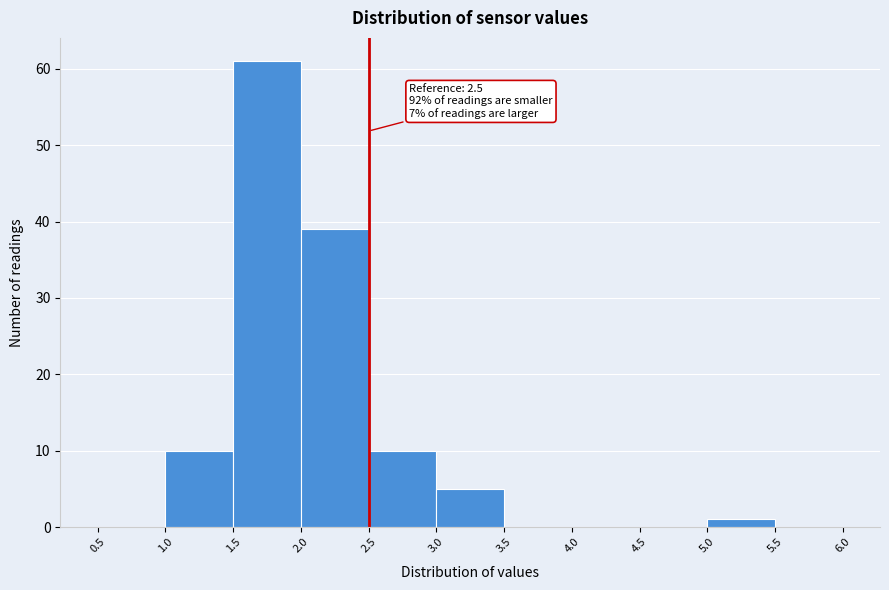

Which range on the x-axis has the tallest bar?

1.5 to 2.0